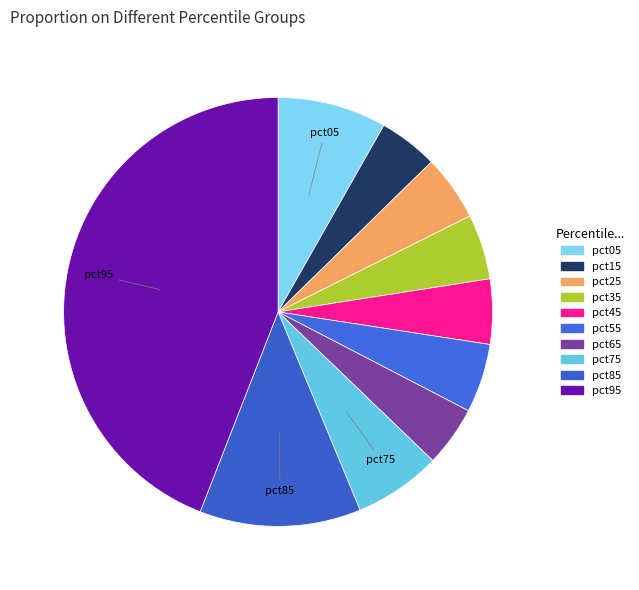

How many slices are in this pie chart?

10